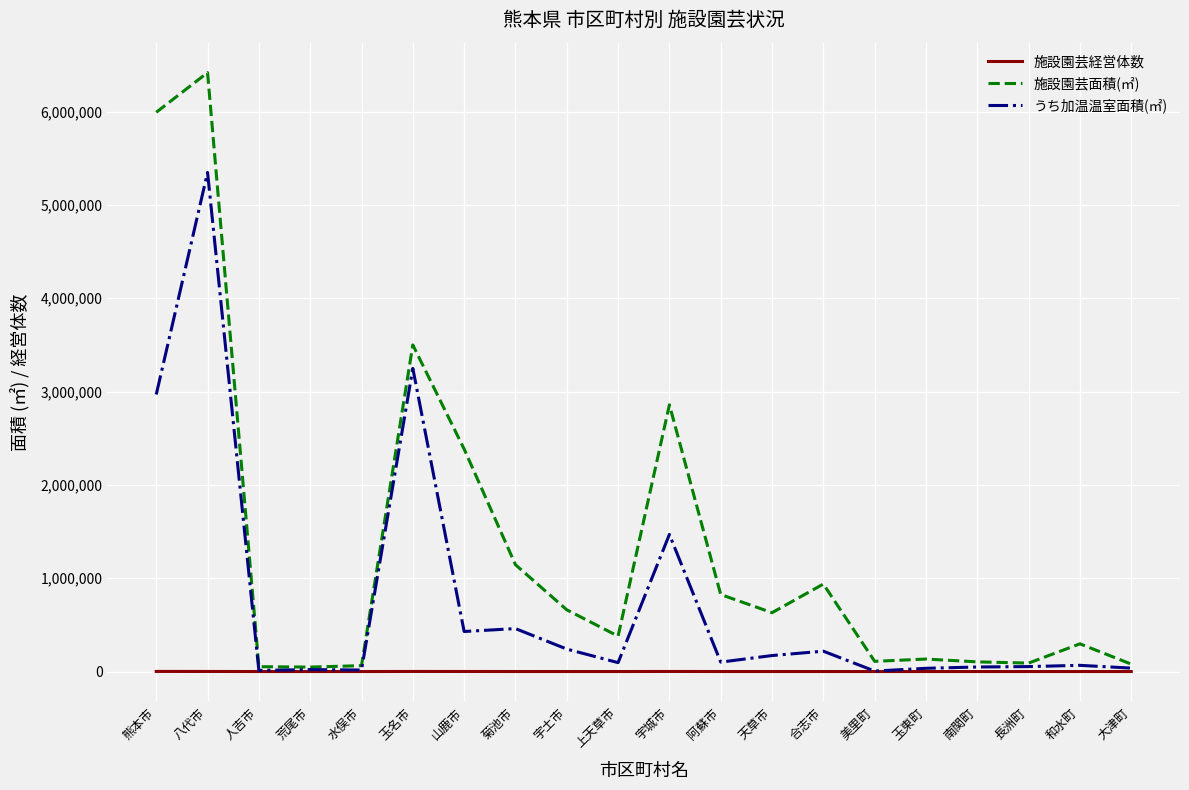

What is the difference between the 施設園芸面積(㎡) values at 長洲町 and 人吉市?

38430